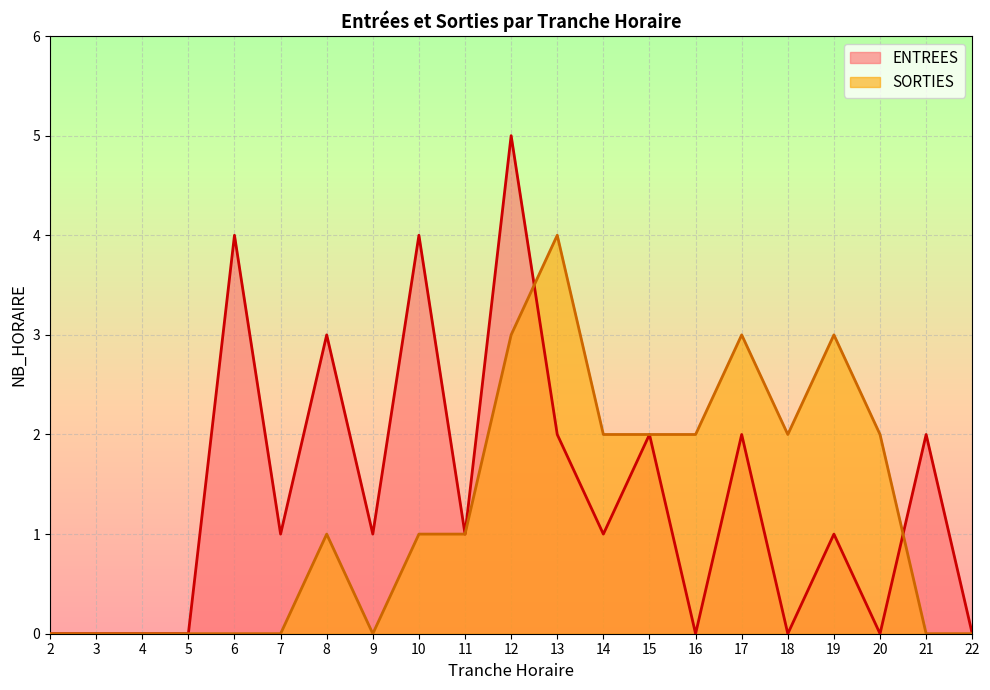

What are all the series names shown in the legend?

ENTREES, SORTIES